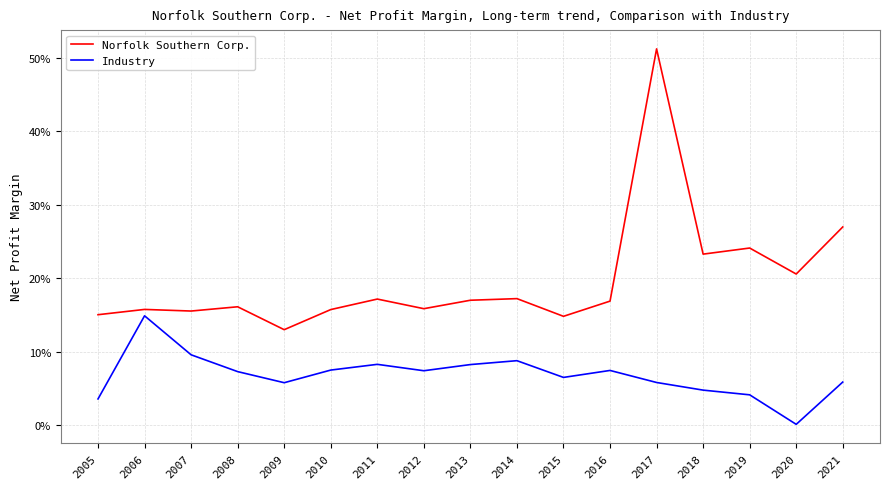

Where is the first local maximum for Industry?

2006